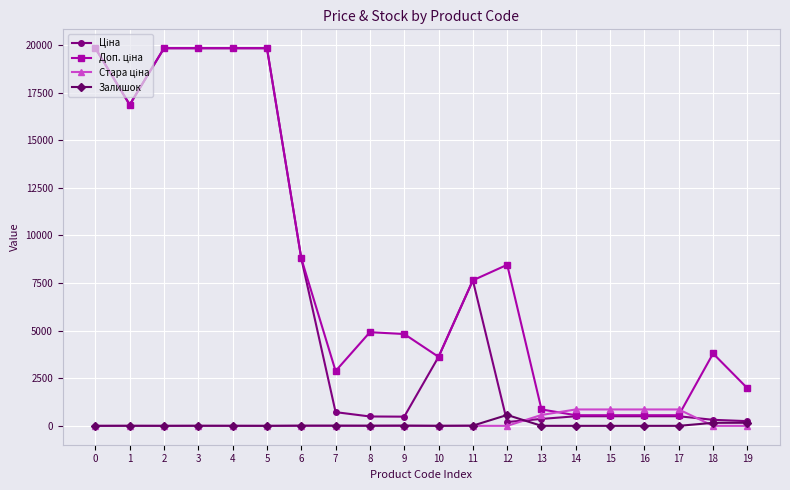

What is the total value across all series at 9?

5316.5